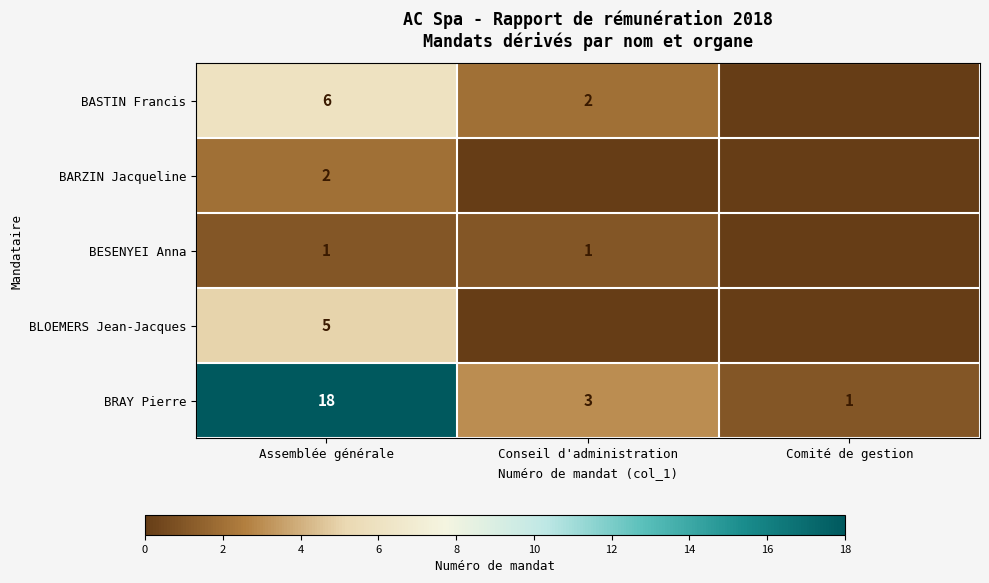

The BRAY Pierre series shows 4 at Assemblée générale. True or false?

False